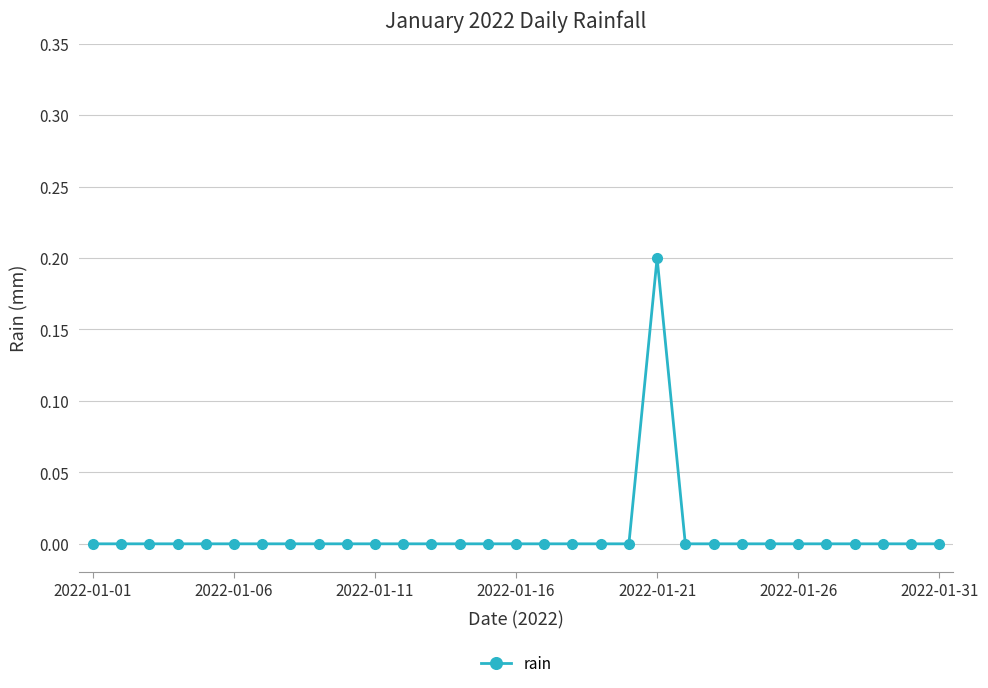

Reading right to left, list all the values displayed in this chart.

0.0	0.0	0.0	0.0	0.0	0.0	0.0	0.0	0.0	0.0	0.2	0.0	0.0	0.0	0.0	0.0	0.0	0.0	0.0	0.0	0.0	0.0	0.0	0.0	0.0	0.0	0.0	0.0	0.0	0.0	0.0